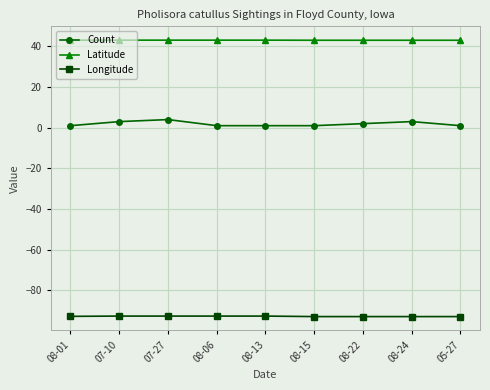

List the series in order of their peak value, highest first.

Latitude, Count, Longitude